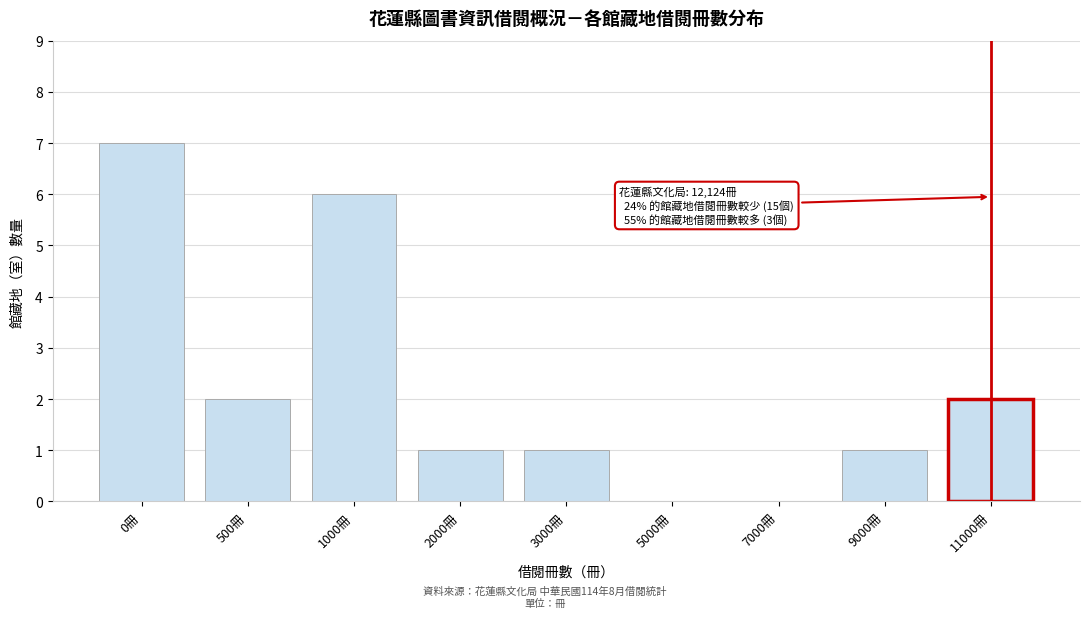

Reading left to right, transcribe all the data shown in this chart.

0冊=7	500冊=2	1000冊=6	2000冊=1	3000冊=1	5000冊=0	7000冊=0	9000冊=1	11000冊=2